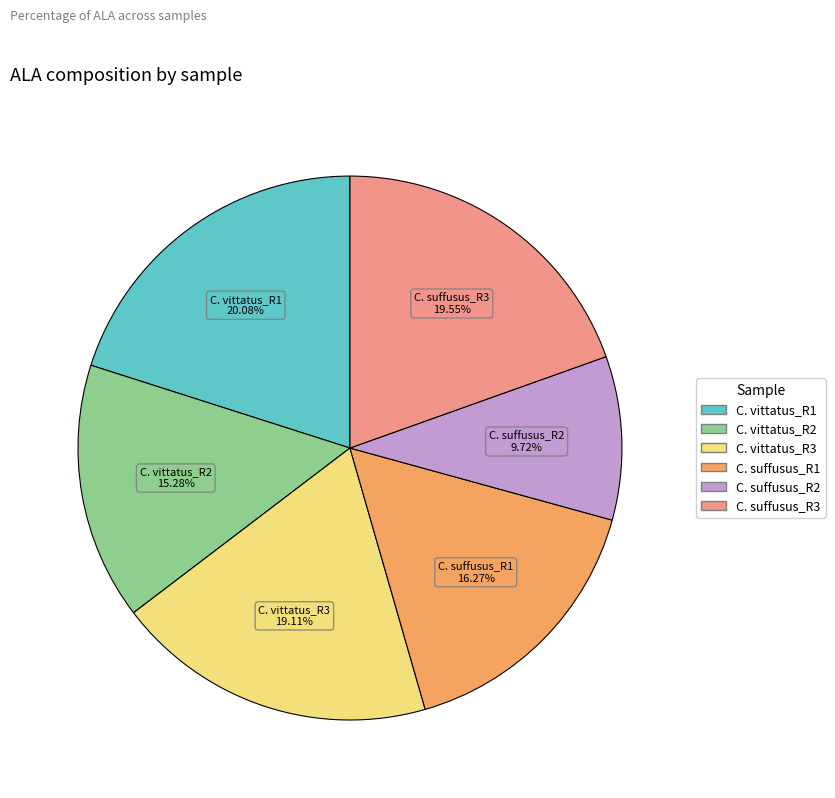

Which slice is the largest?

C. vittatus_R1